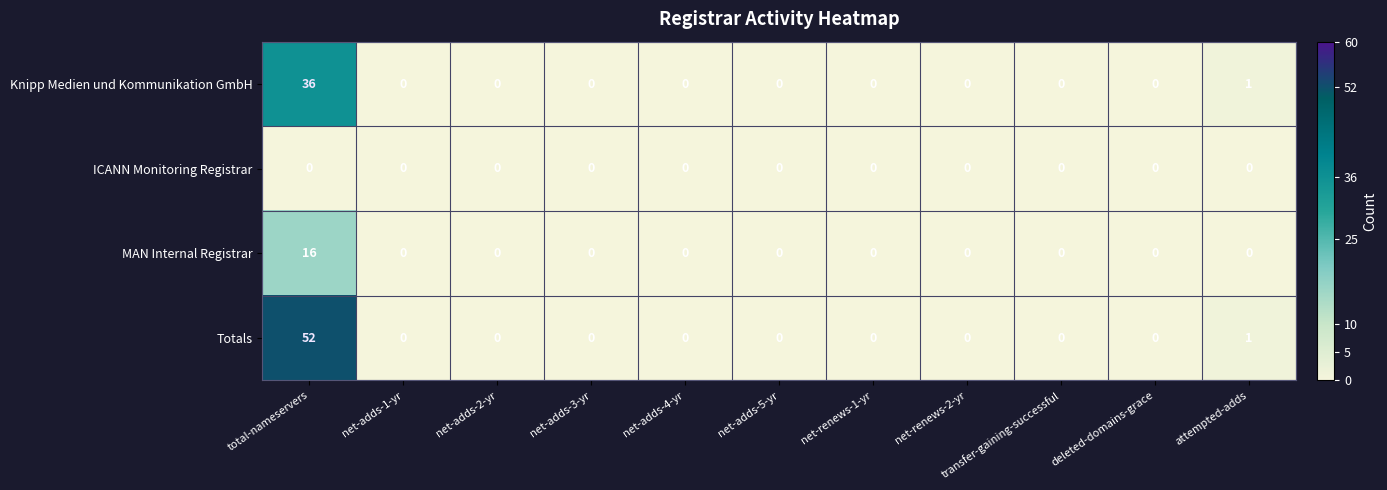

Rank the series by their maximum value, from lowest to highest.

ICANN Monitoring Registrar, MAN Internal Registrar, Knipp Medien und Kommunikation GmbH, Totals